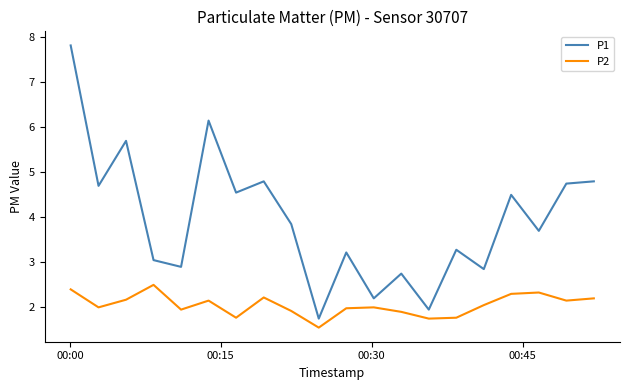

Rank the series by their average value, from lowest to highest.

P2, P1